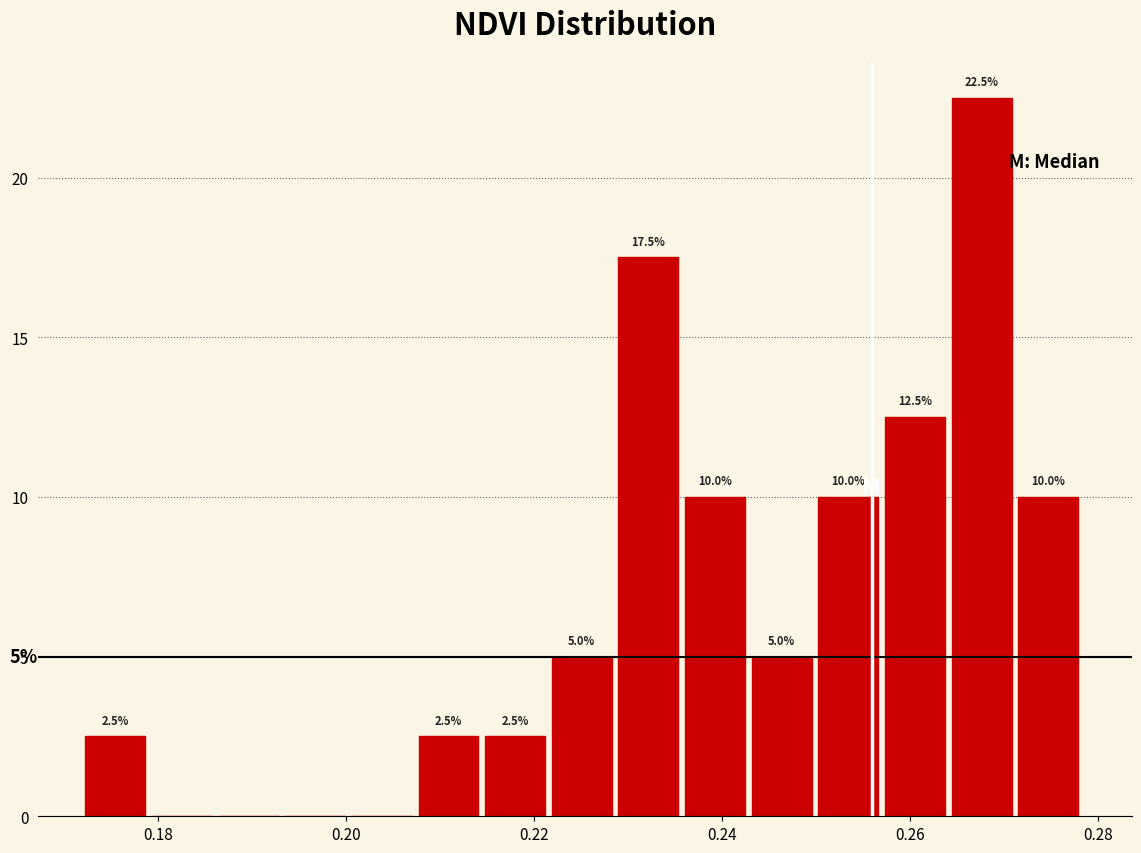

Read against the x-axis, roughly where is the centre of the tallest bar?

0.268